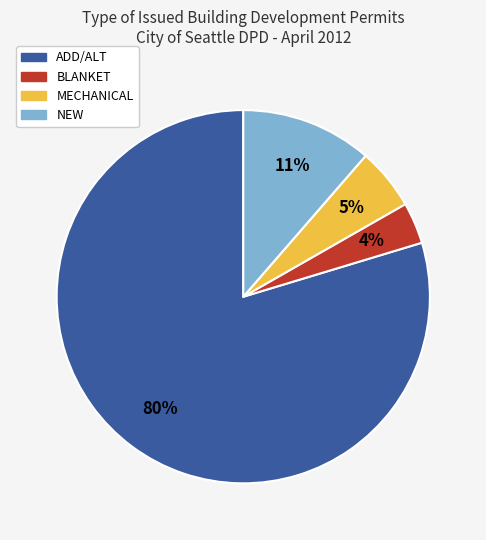

Is there any slice that represents more than half of the pie?

Yes